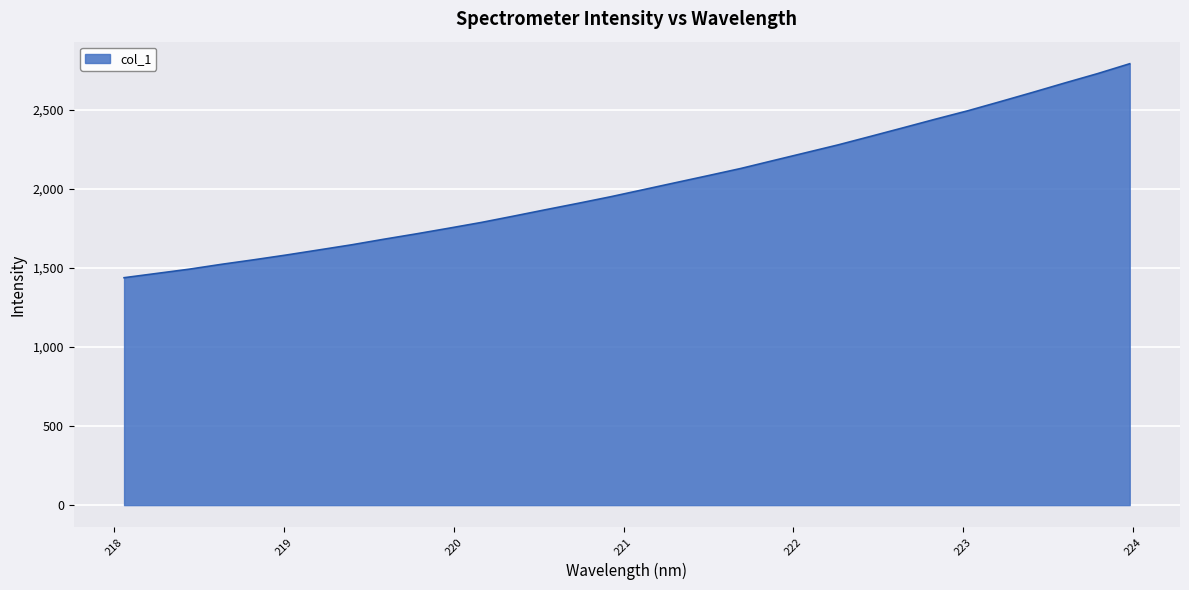

What is the minimum value shown in the chart?

1437.2